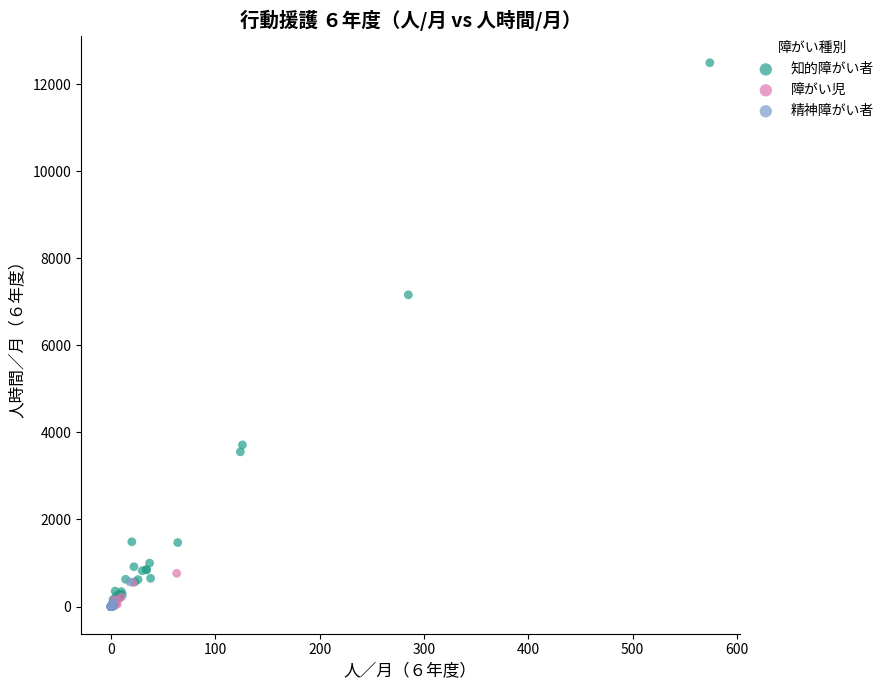

Which series reaches the maximum Y coordinate?

知的障がい者